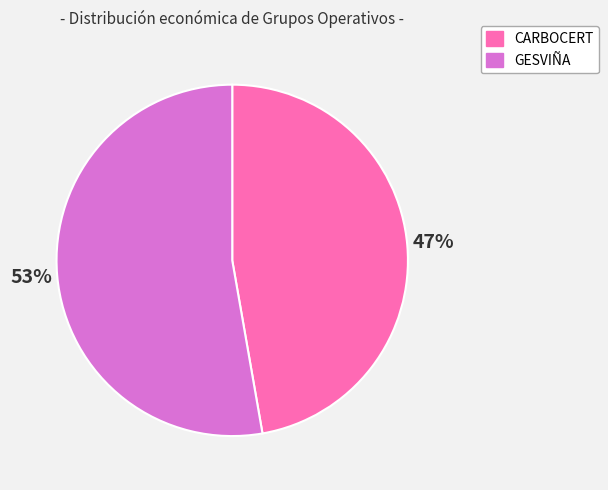

What percentage is the GESVIÑA slice, to the nearest percent?

53%